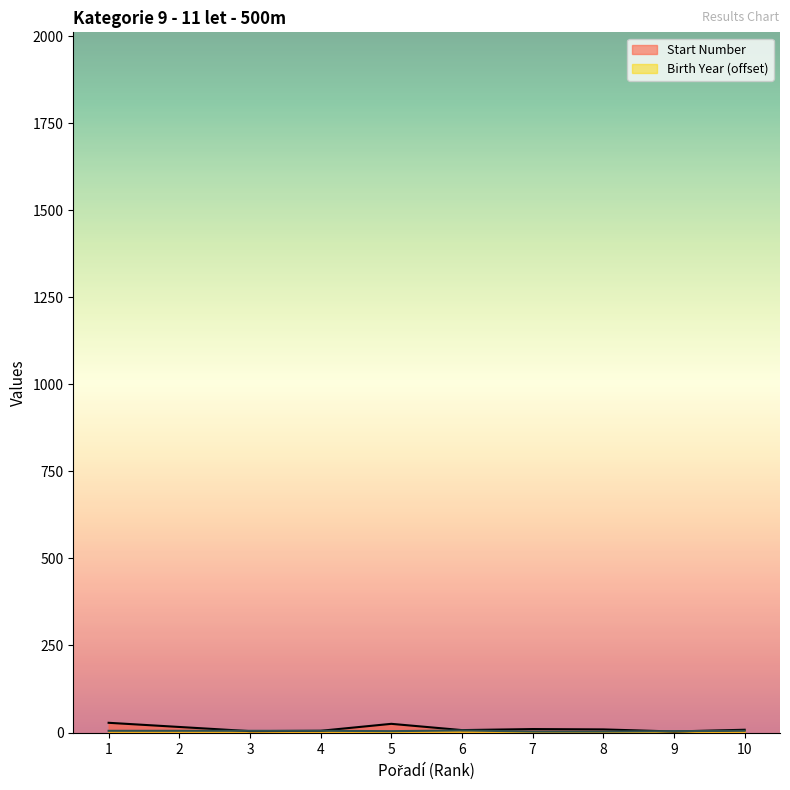

Between which two adjacent categories do Birth Year and Start Number first intersect?

2 and 3